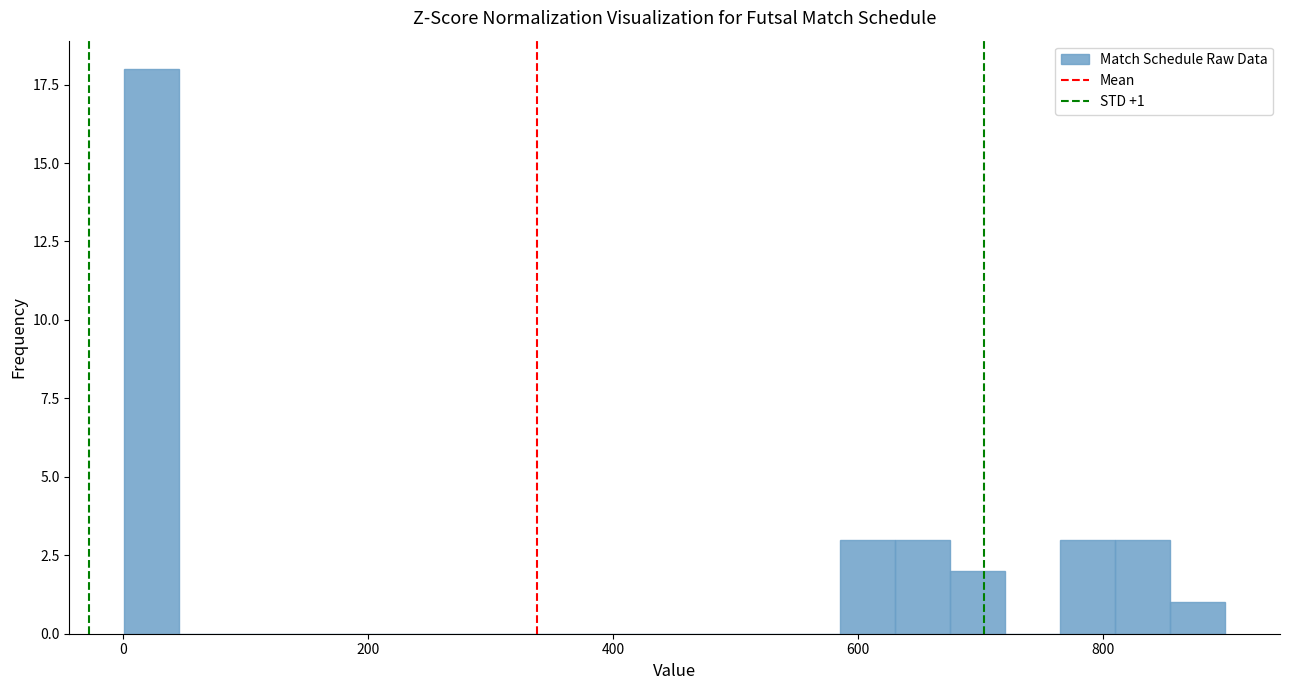

Around what value on the x-axis is the tallest bar? Give the approximate position of its centre, as read against the axis.

20